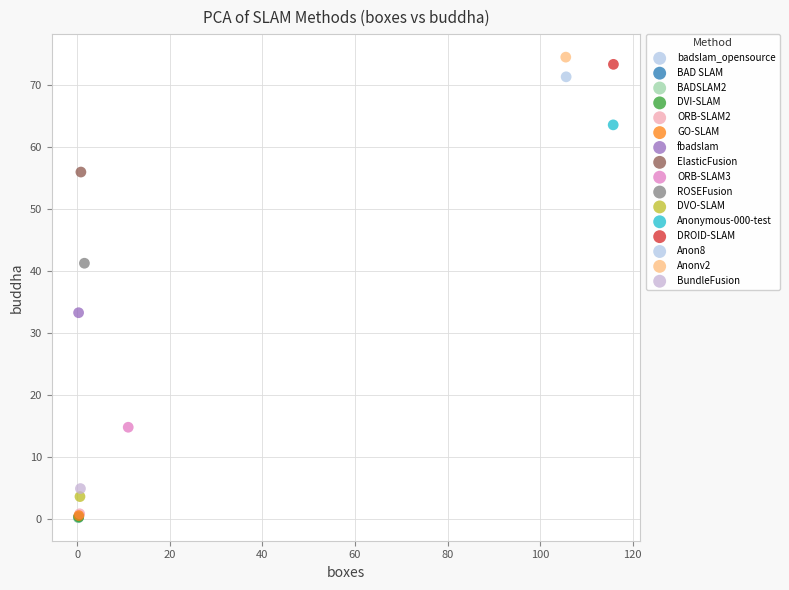

What are all the series names shown in the legend?

badslam_opensource, BAD SLAM, BADSLAM2, DVI-SLAM, ORB-SLAM2, GO-SLAM, fbadslam, ElasticFusion, ORB-SLAM3, ROSEFusion, DVO-SLAM, Anonymous-000-test, DROID-SLAM, Anon8, Anonv2, BundleFusion